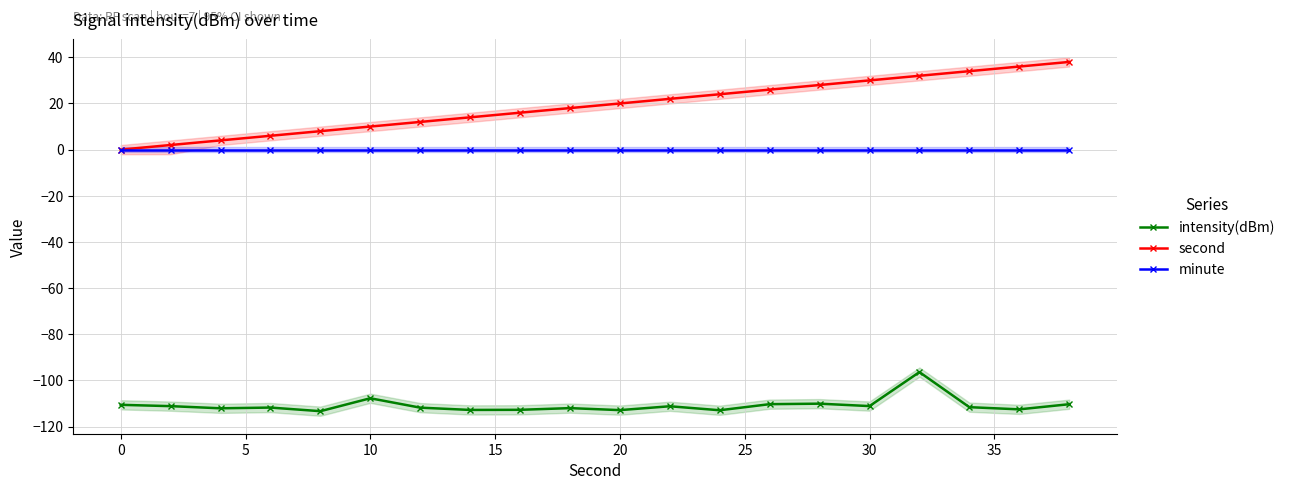

The value of second at 20 is 20.0. True or false?

True